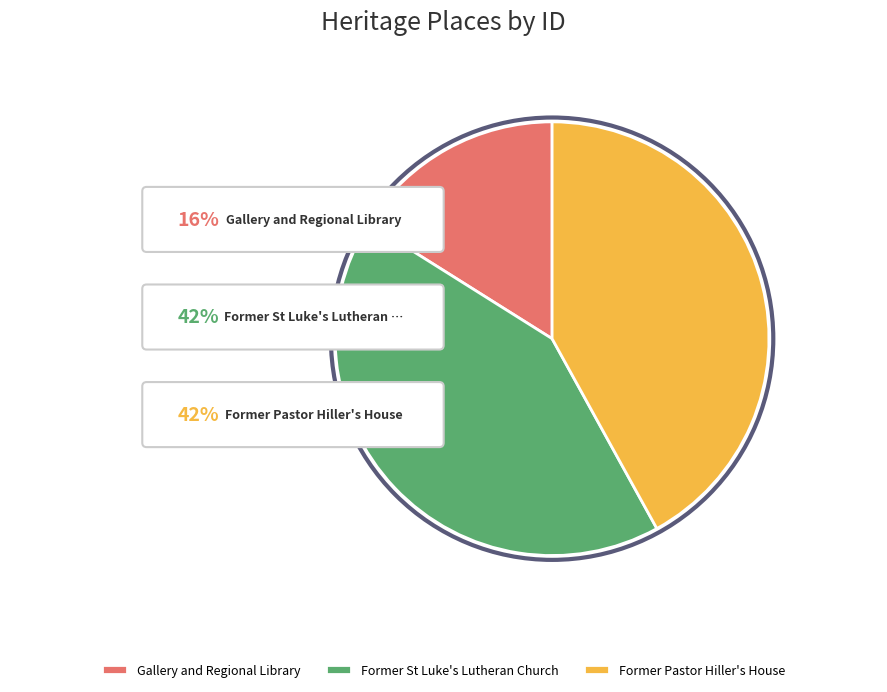

To the nearest percent, what portion does Former Pastor Hiller's House represent?

42%